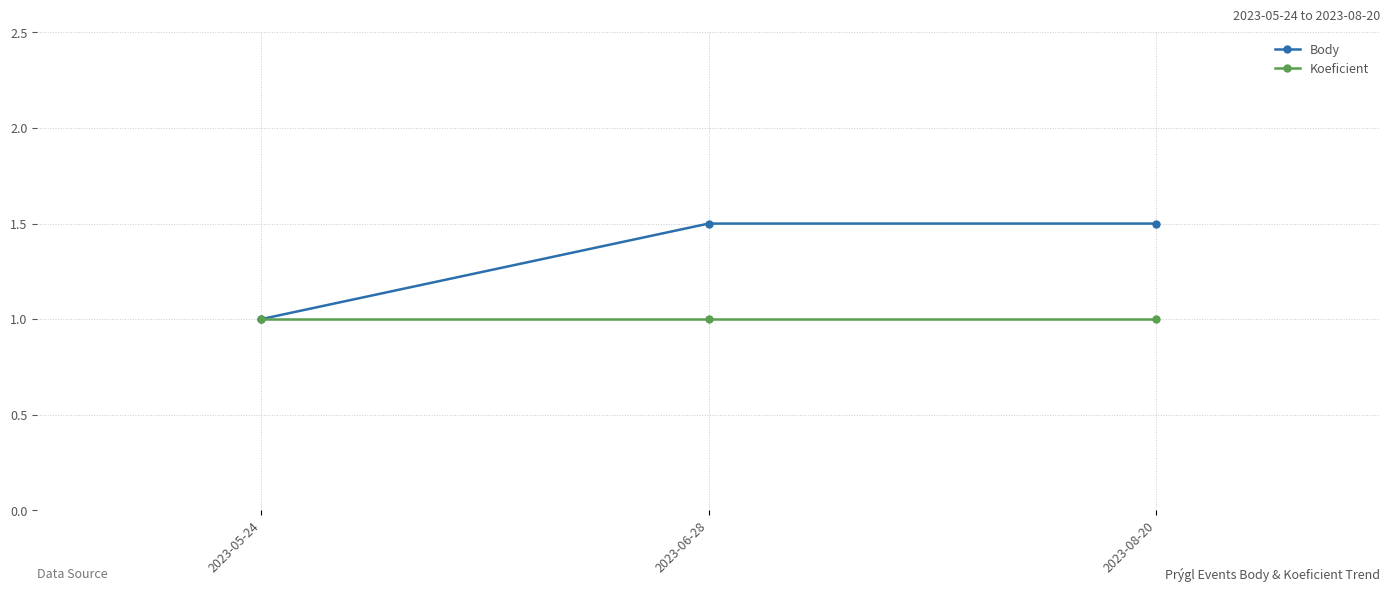

Is the value of Body at 2023-06-28 greater than the value of Koeficient at 2023-08-20?

Yes